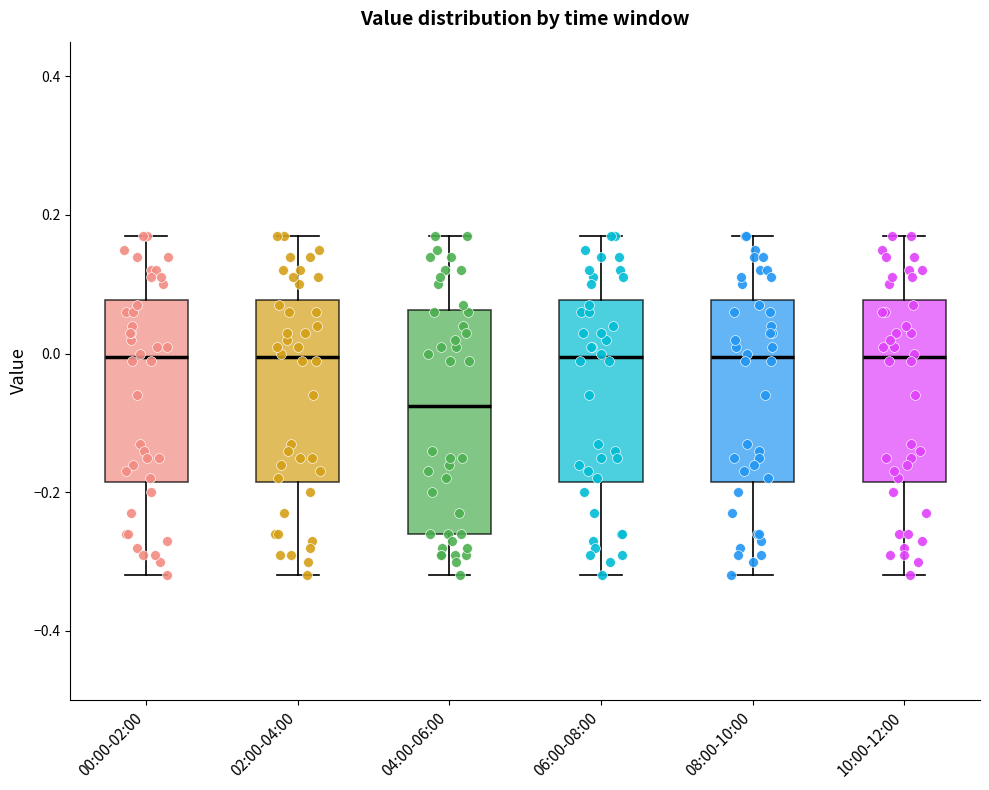

Which box is the tallest, from its lower edge to its upper edge?

04:00-06:00